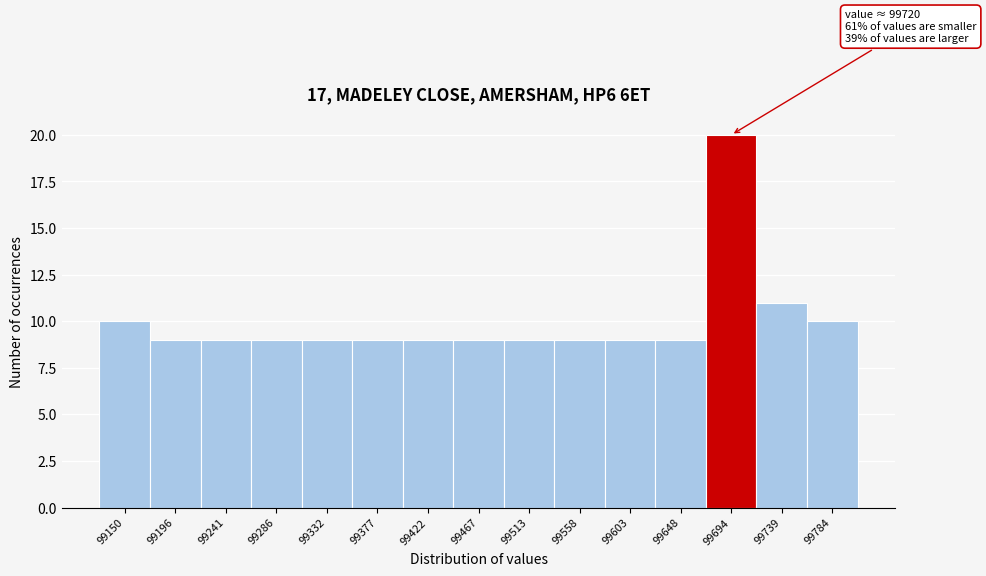

Reading left to right, list all the values displayed in this chart.

10	9	9	9	9	9	9	9	9	9	9	9	20	11	10